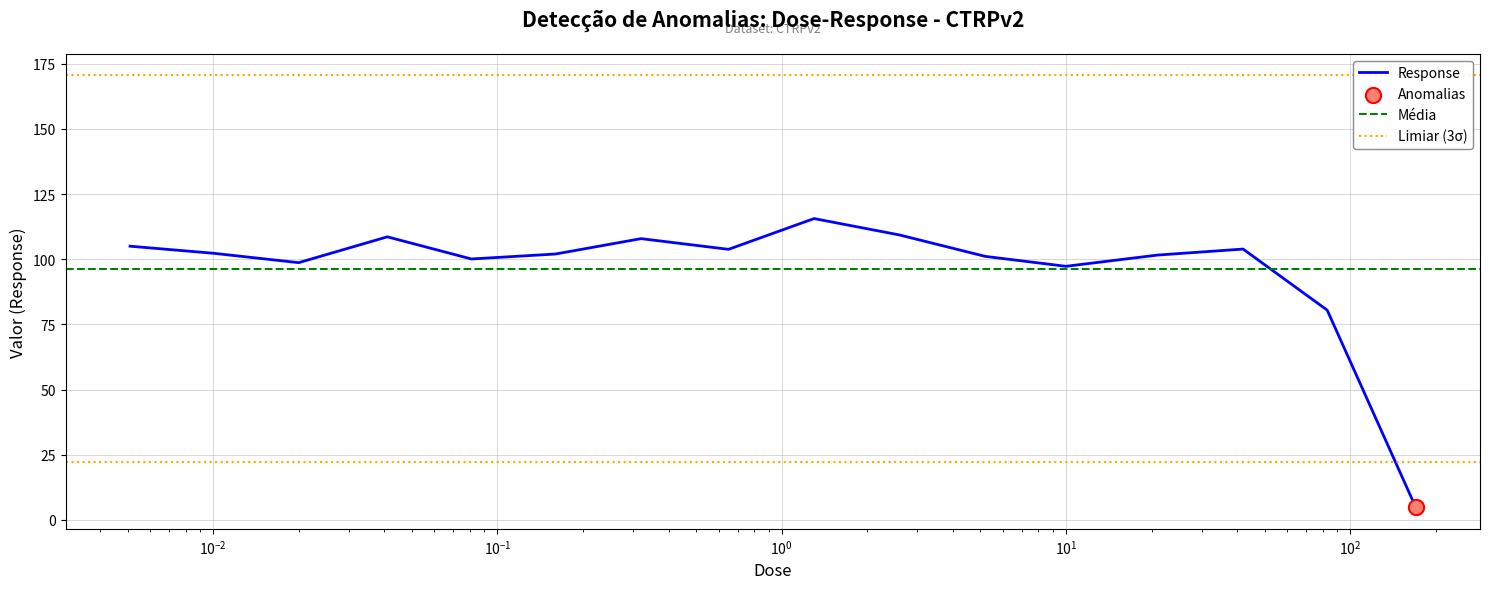

Which has a higher value, 0.0051 or 21.0?

0.0051